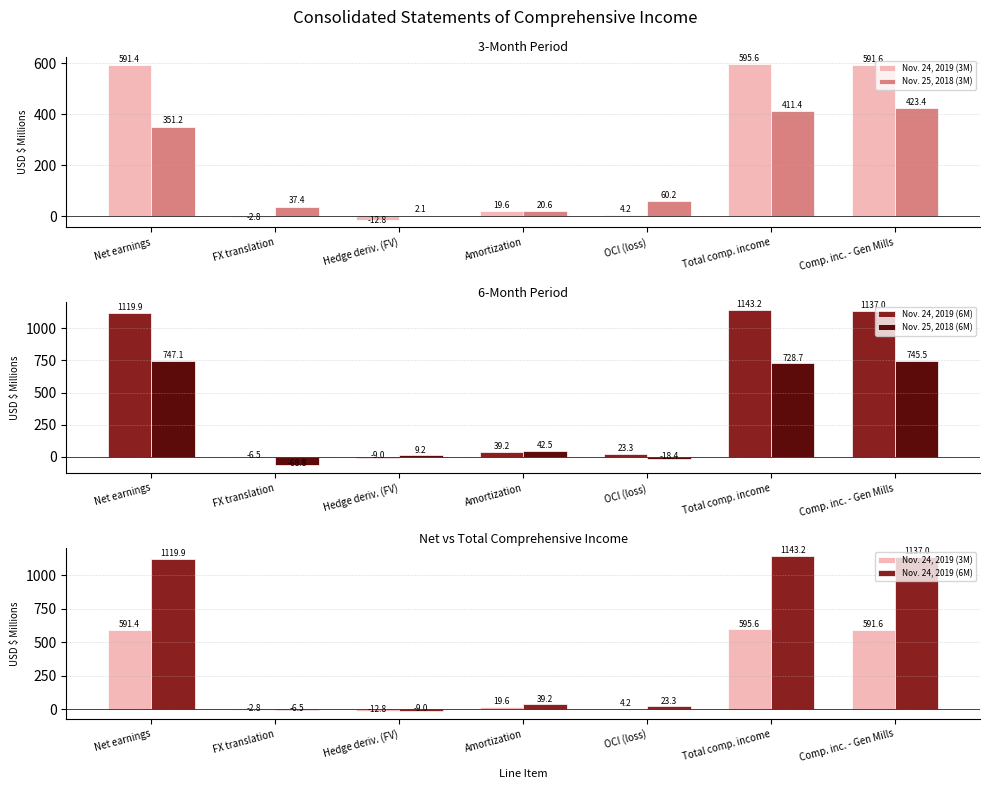

What is the value of the Nov. 25, 2018 (3M) bar at the 1st from the left?

351.2